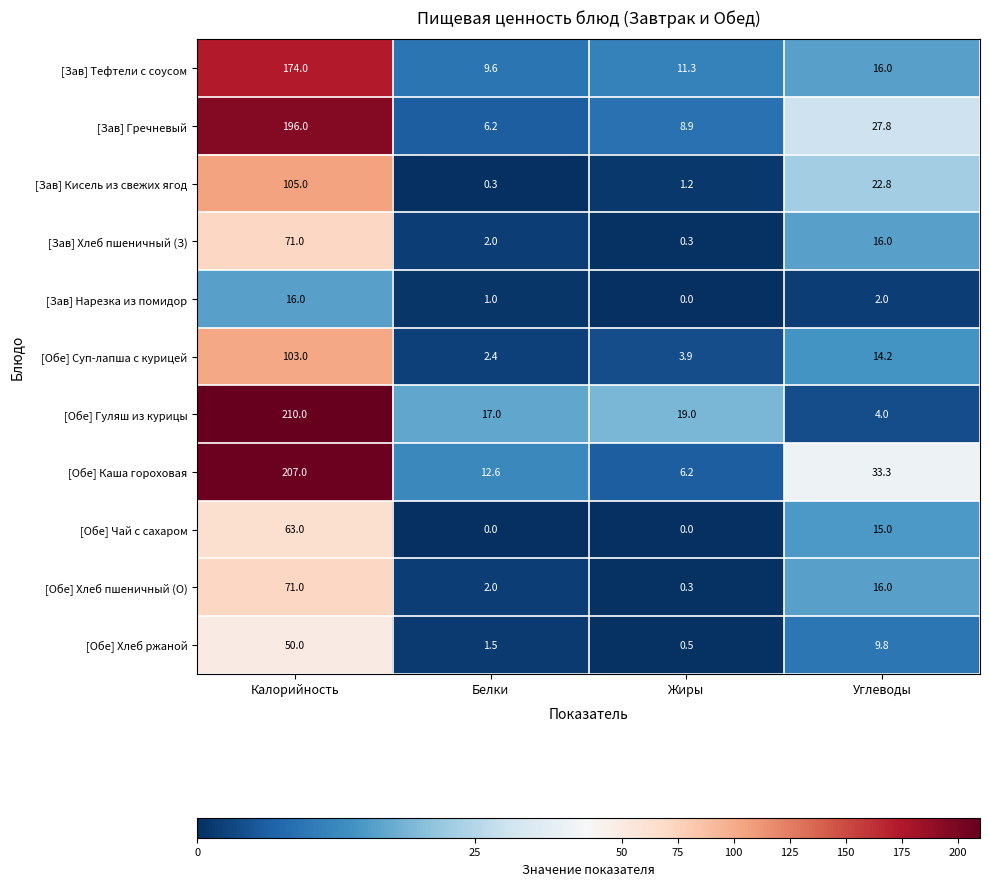

What is the sum of all [Зав] Кисель из свежих ягод values?

129.3